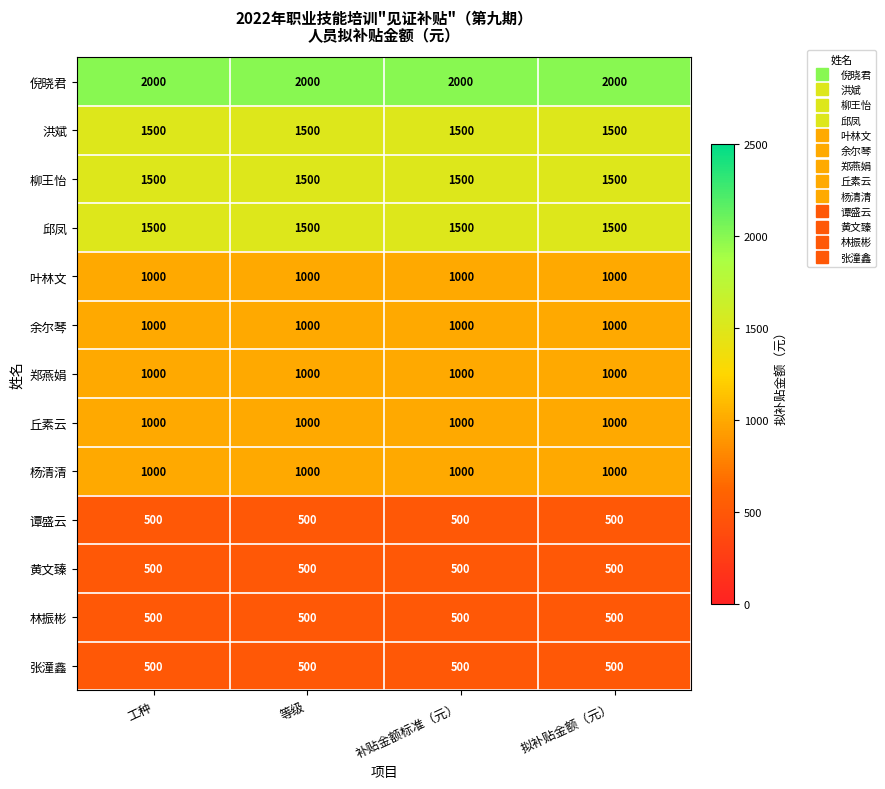

What is the total value across all series at 补贴金额标准（元）?

13500